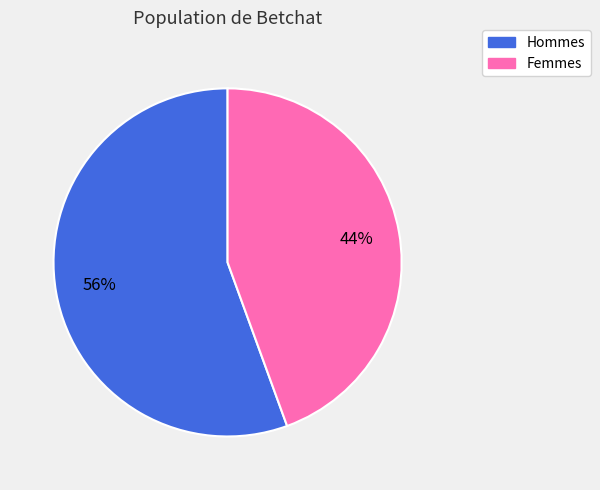

To the nearest percent, what is the average slice percentage?

50%